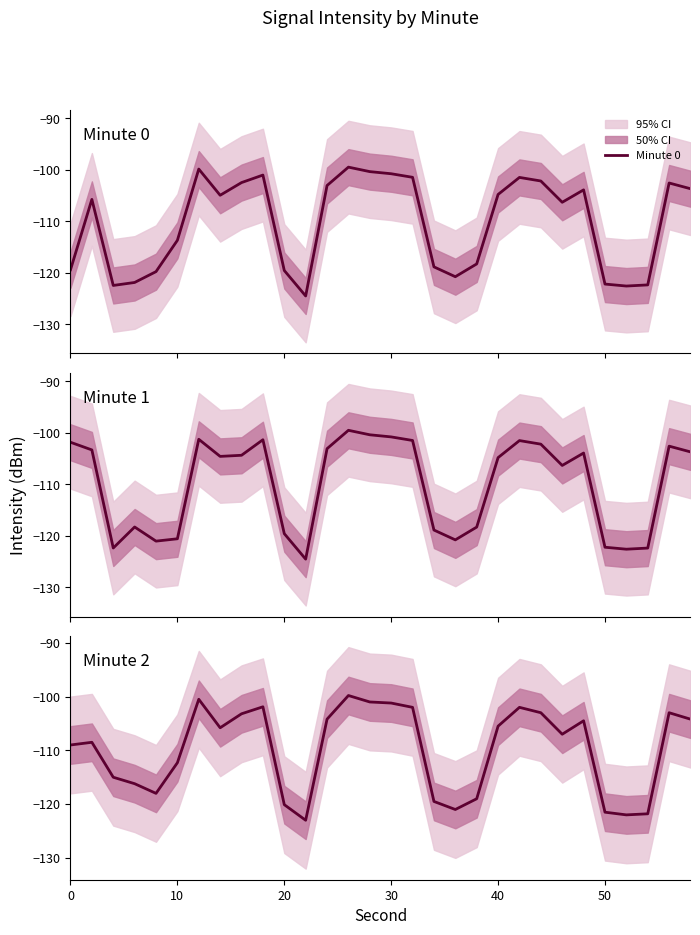

What is the lowest value of the Minute 0 series?

-124.5